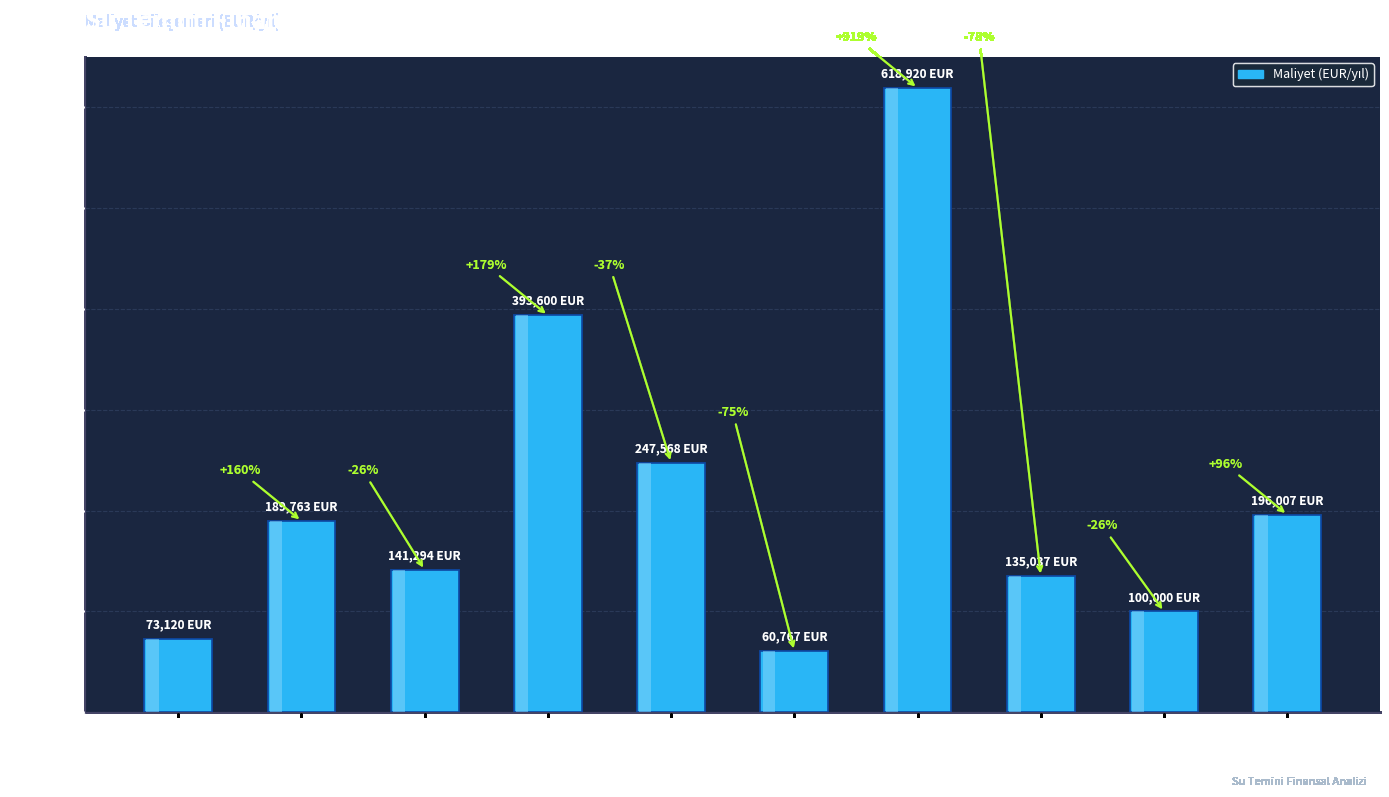

What is the average value?

215607.6